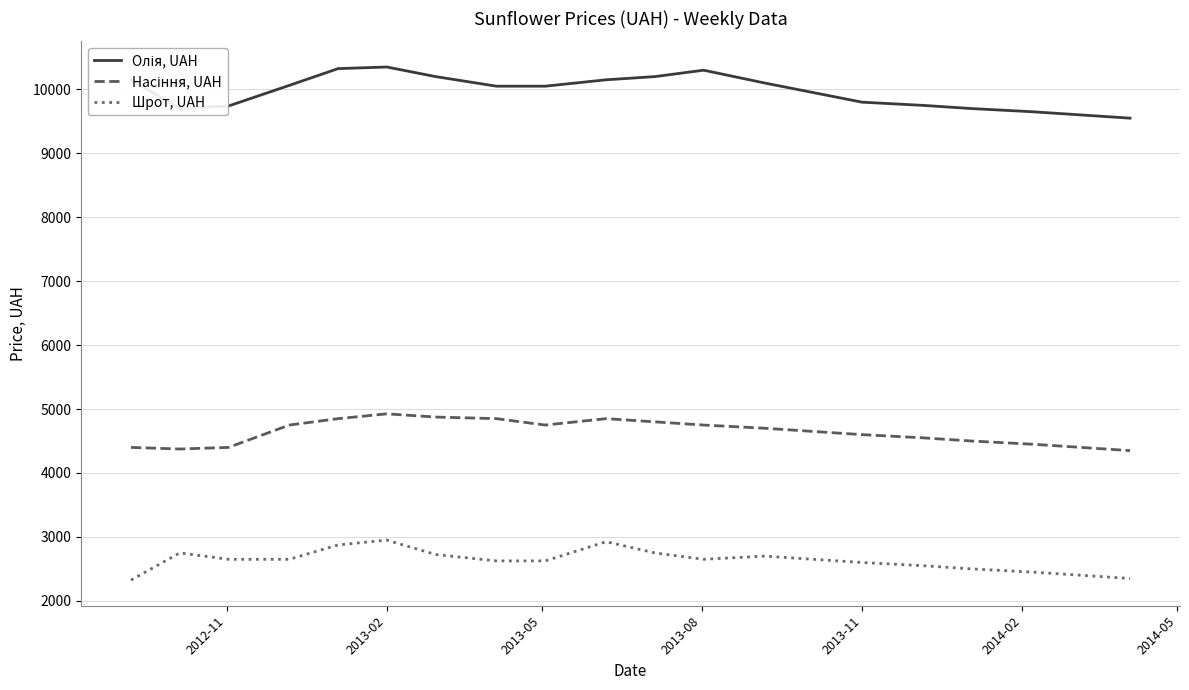

What is the maximum value shown in the chart?

10350